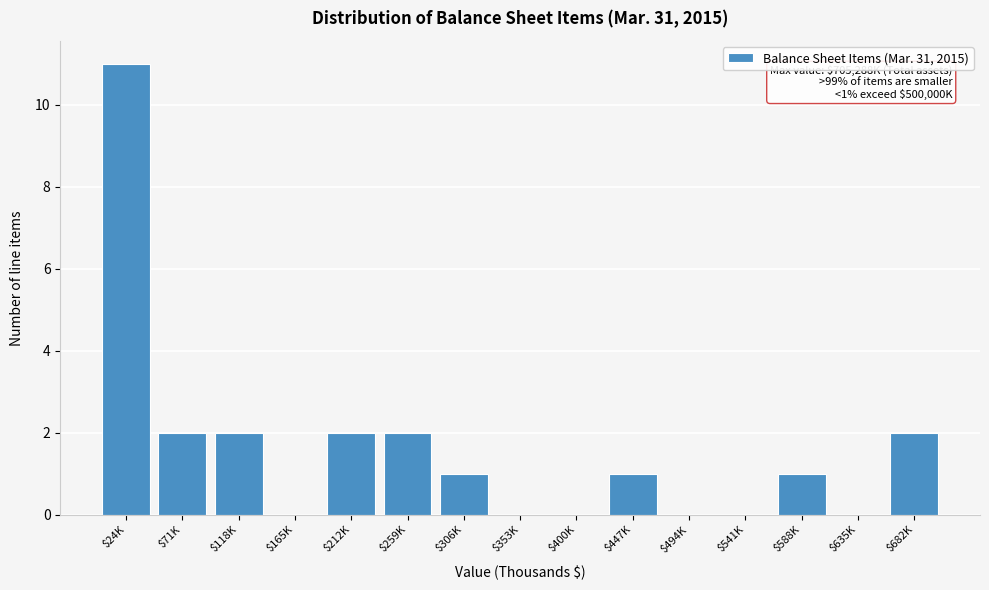

At which category does the chart reach its peak across all series?

$24K